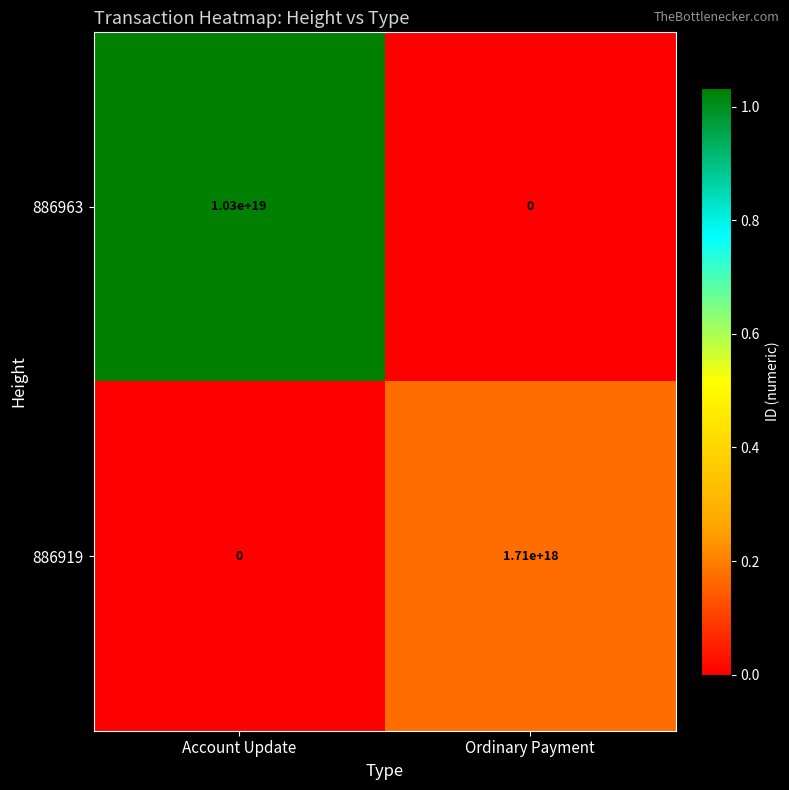

How many series are shown in this chart?

2